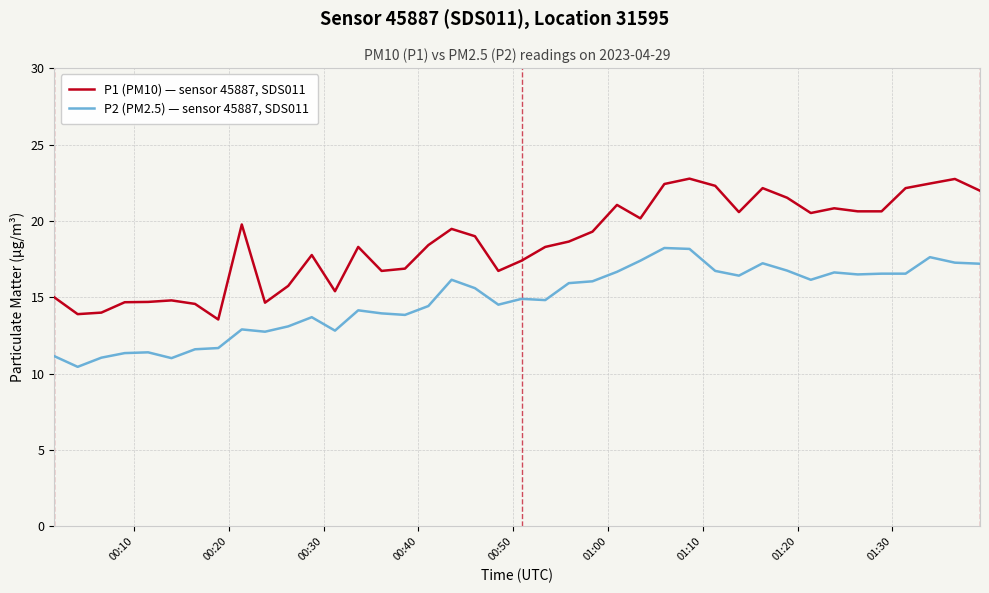

List the series in order of their peak value, highest first.

P1 (PM10) — sensor 45887, SDS011, P2 (PM2.5) — sensor 45887, SDS011